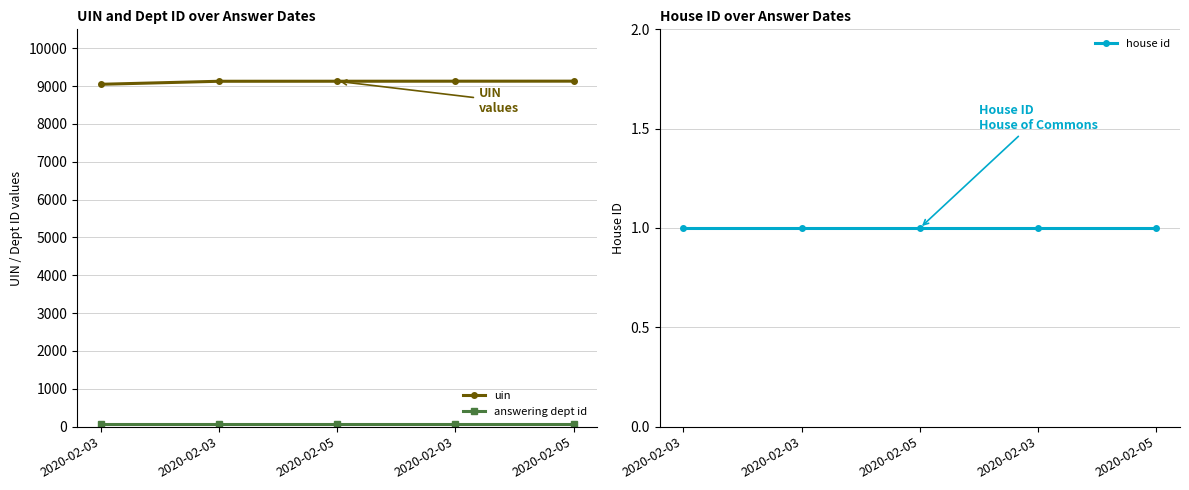

Where is answering dept id nearest to the value 60?

2020-02-03